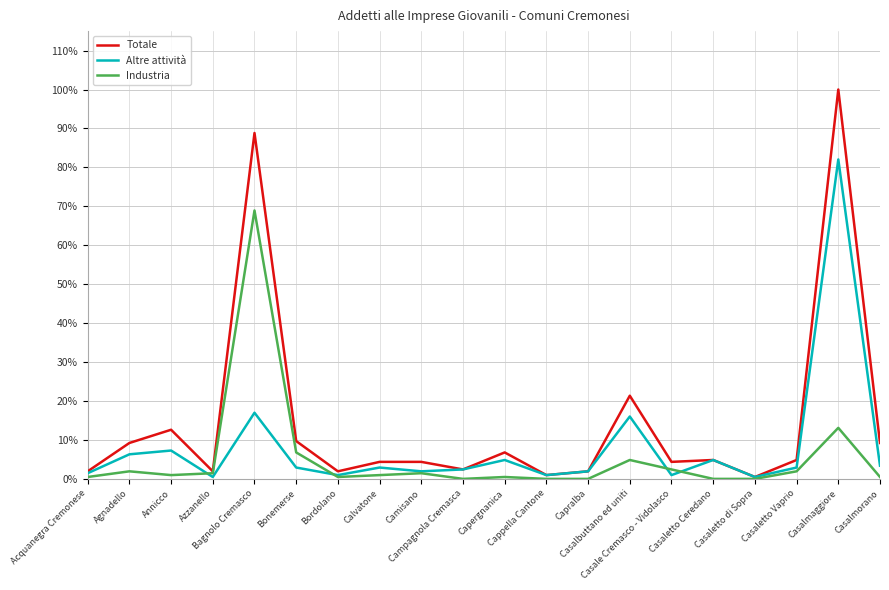

Which series has the widest spread of values?

Totale